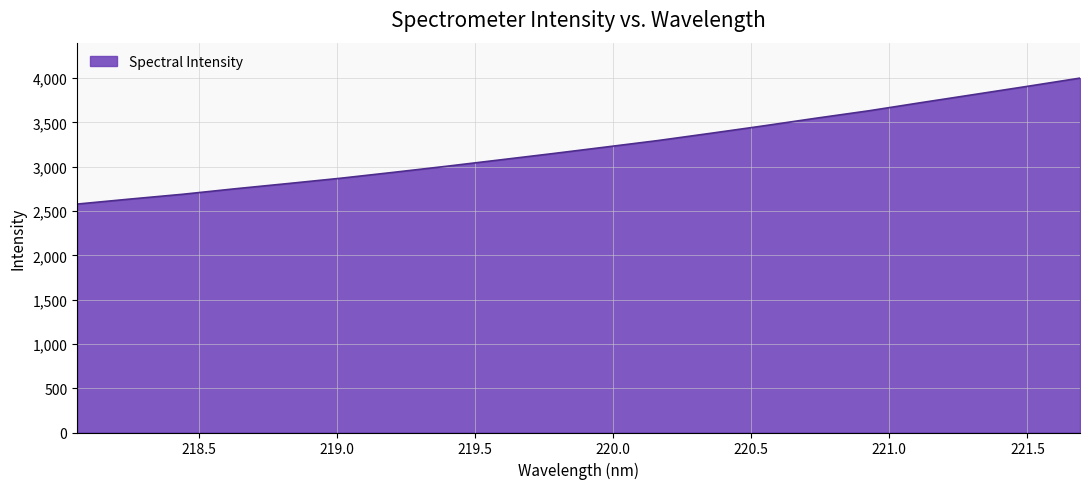

What is the greatest value displayed?

4001.1